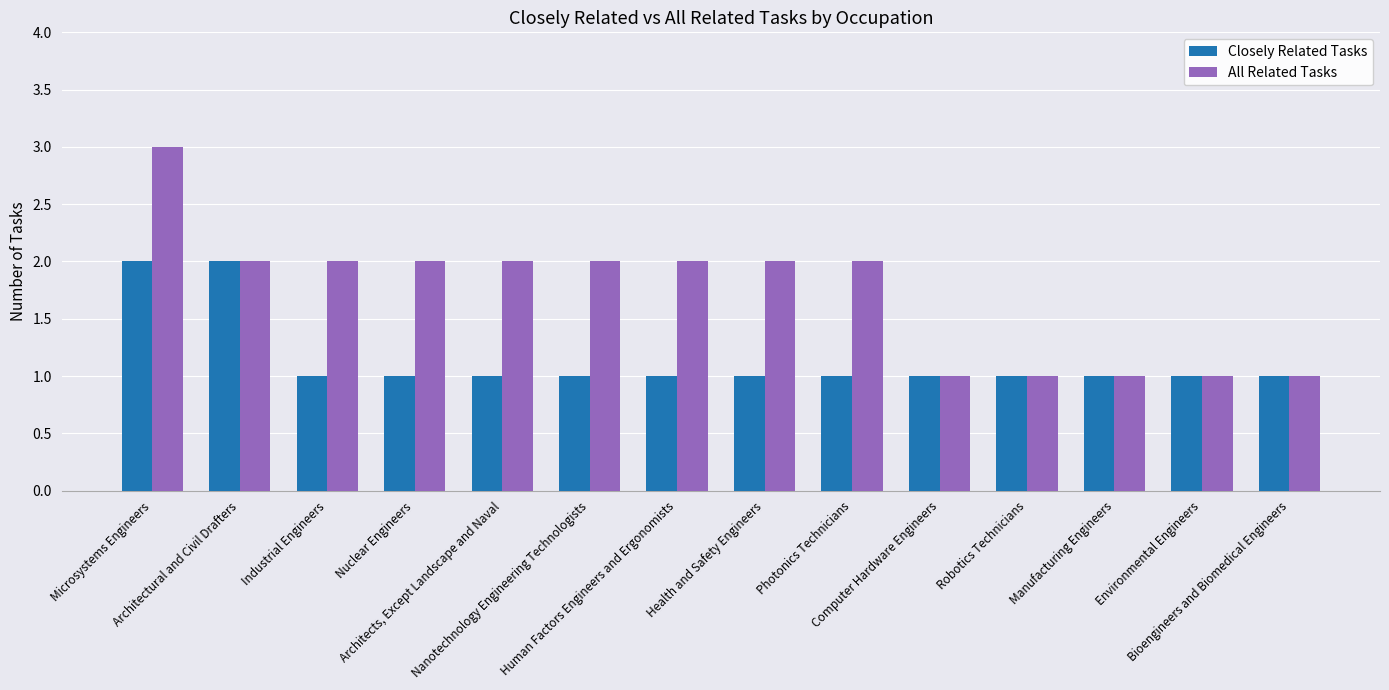

What is the value of the All Related Tasks bar at the 4th from the left?

2